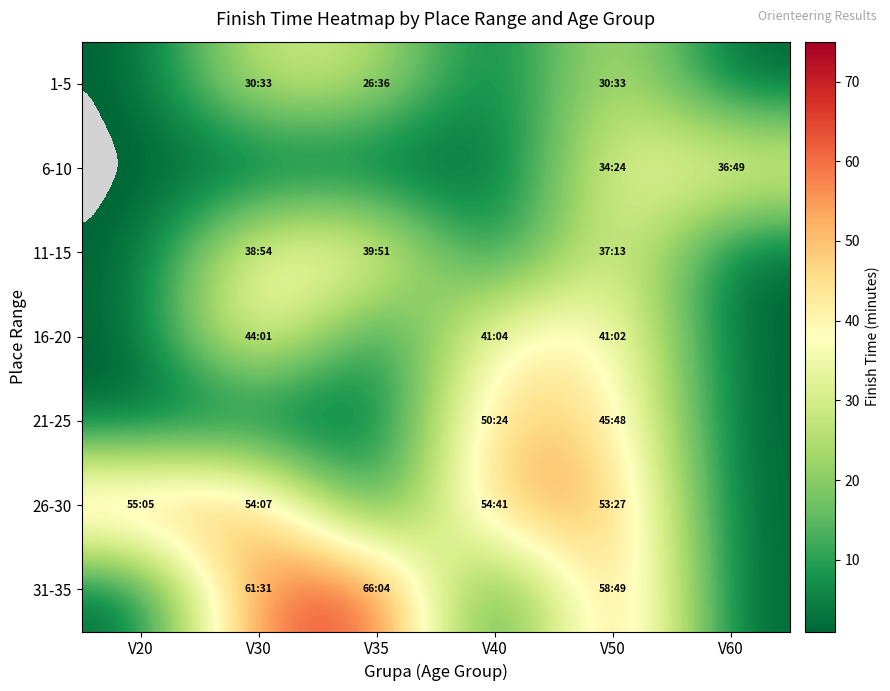

How many distinct data groups are displayed?

7